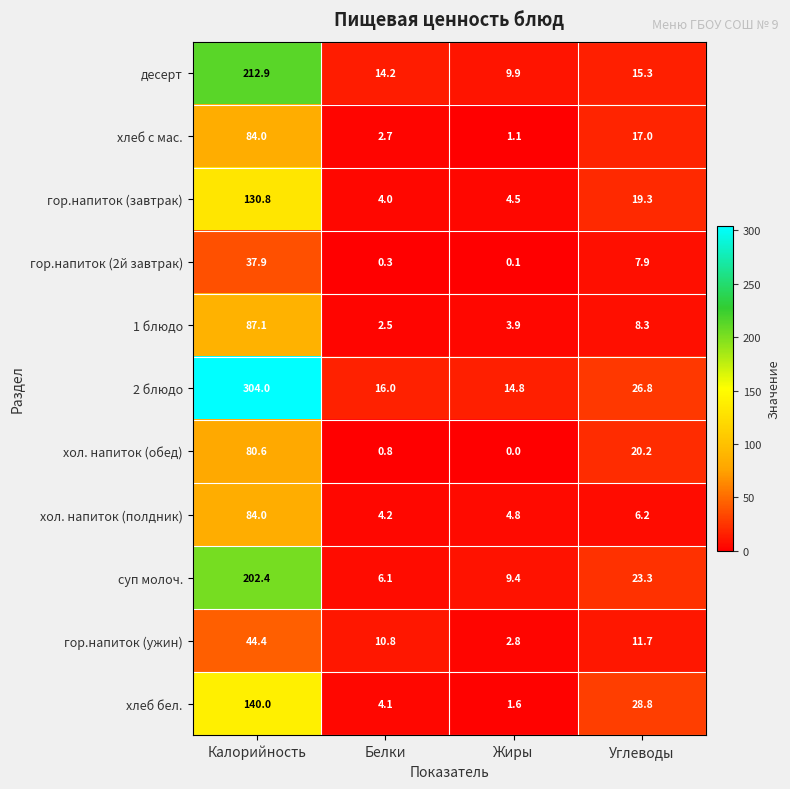

At how many categories does at least one series exceed 35?

1